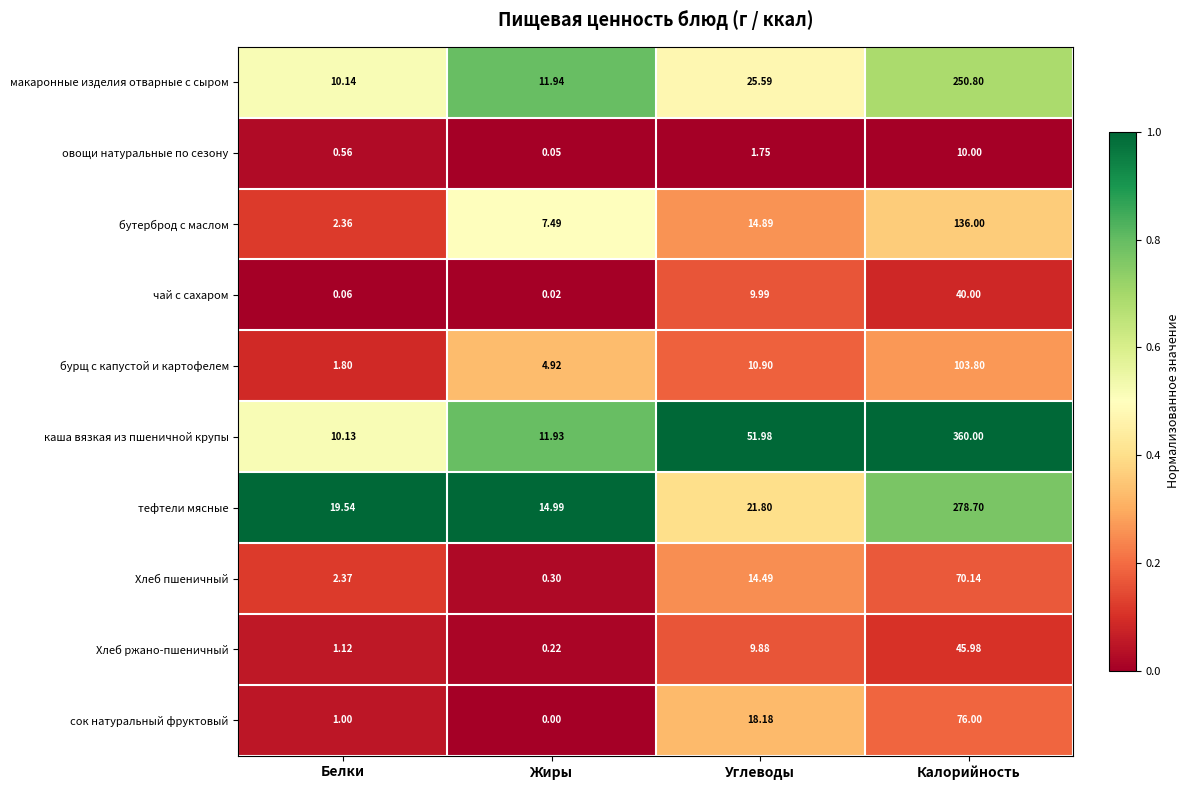

Which category has the highest value across all series?

Калорийность